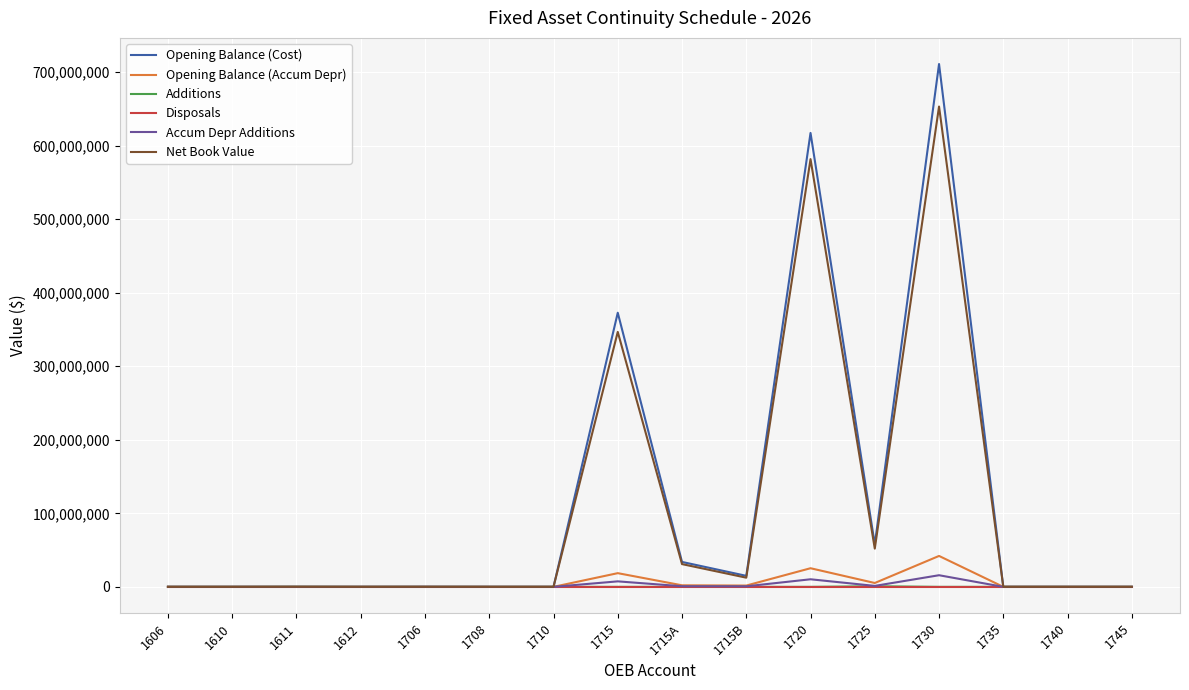

At how many categories does at least one series exceed 554722154?

2